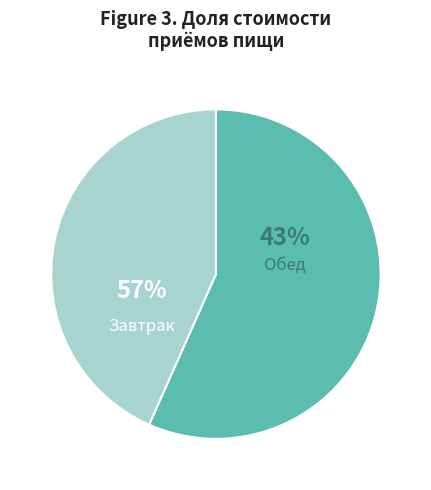

Does any single category account for the majority?

Yes